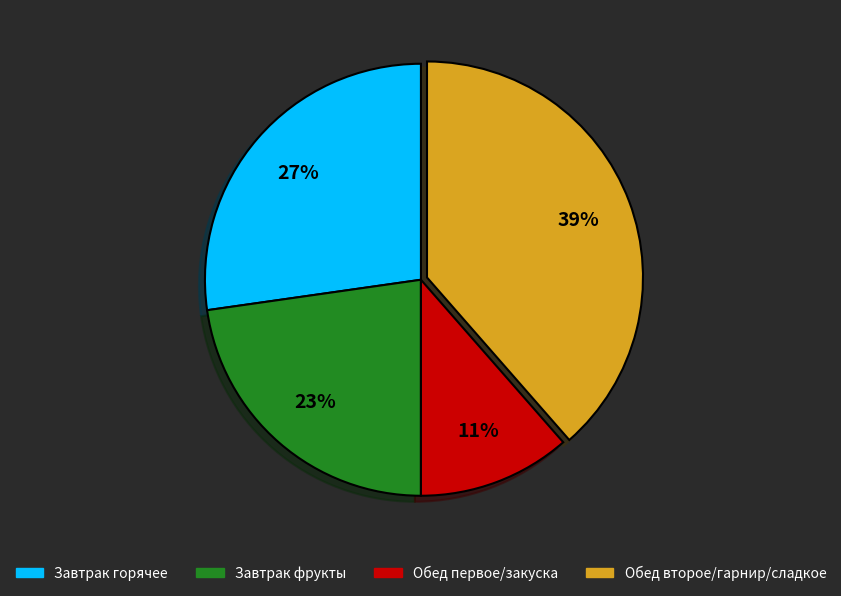

To the nearest percent, what is the average slice percentage?

25%